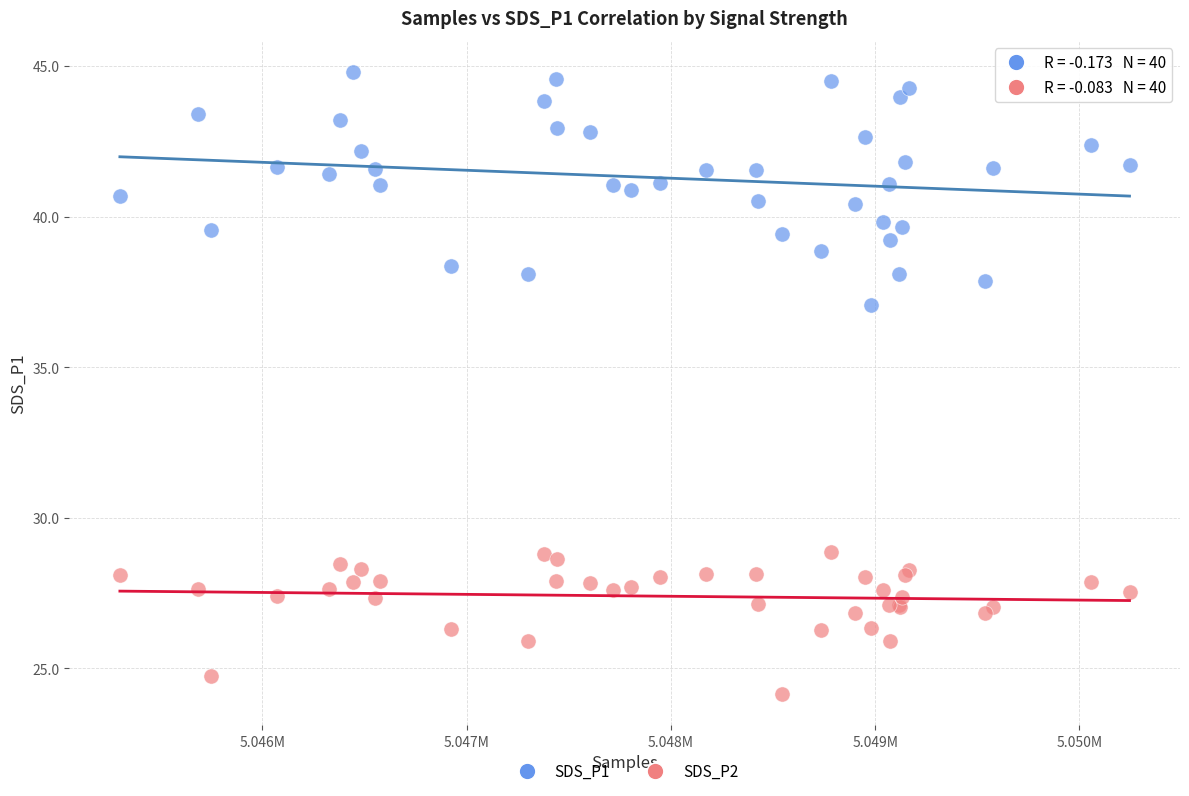

Which series contains the lowest Y value?

SDS_P2